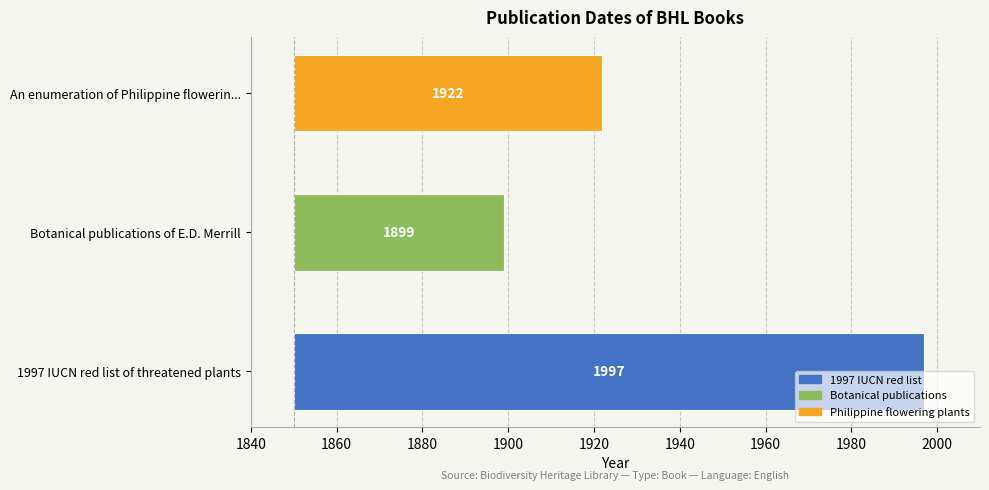

Count the values in the range 49 to 147.

3